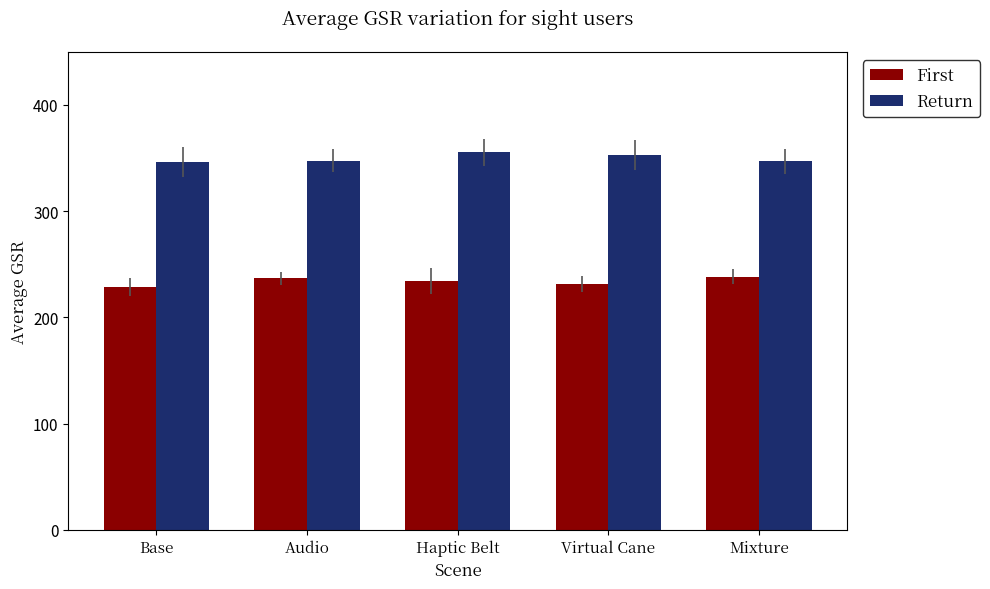

How many series are shown in this chart?

2